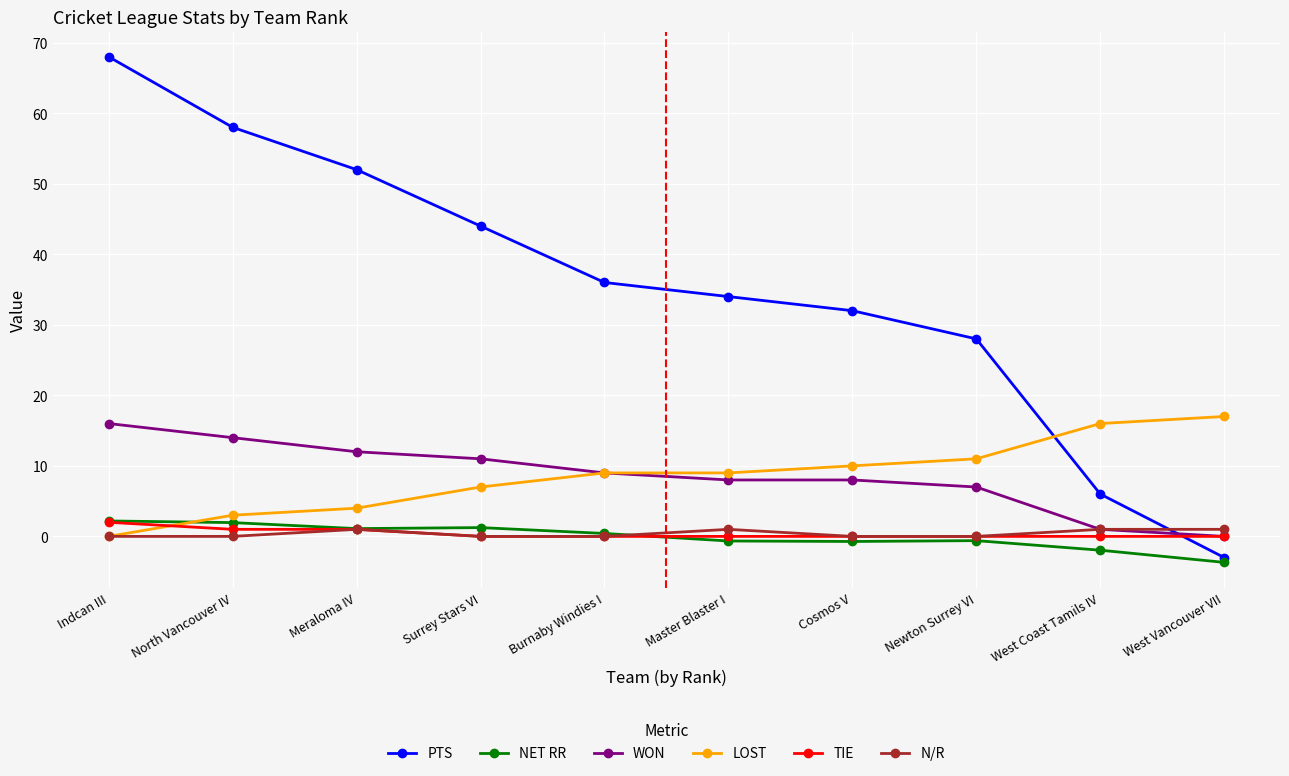

In NET RR, how many points are higher than both neighbors (excluding endpoints)?

2